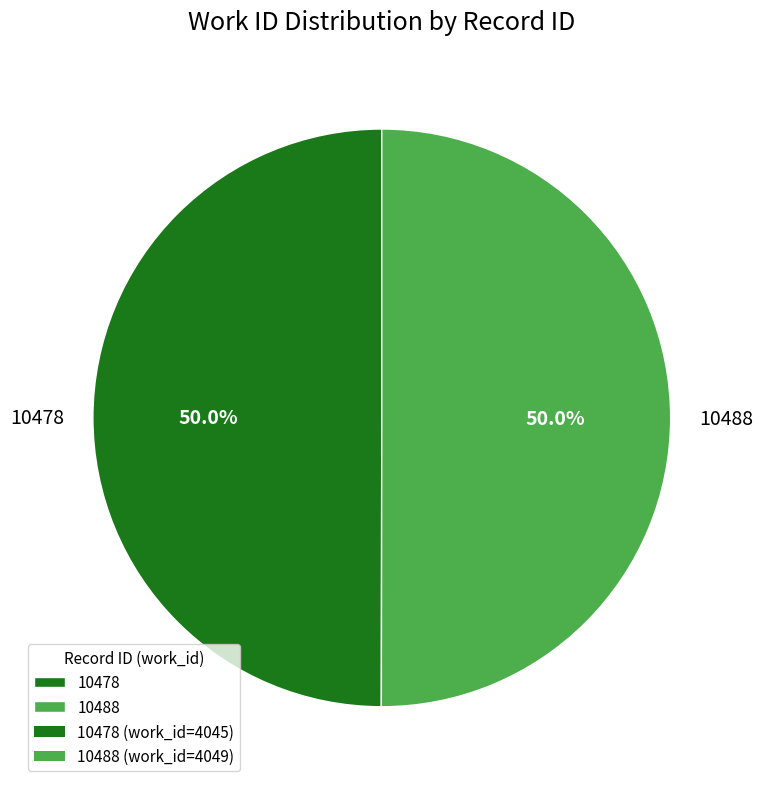

True or false: 10478 accounts for 65% of the total.

False